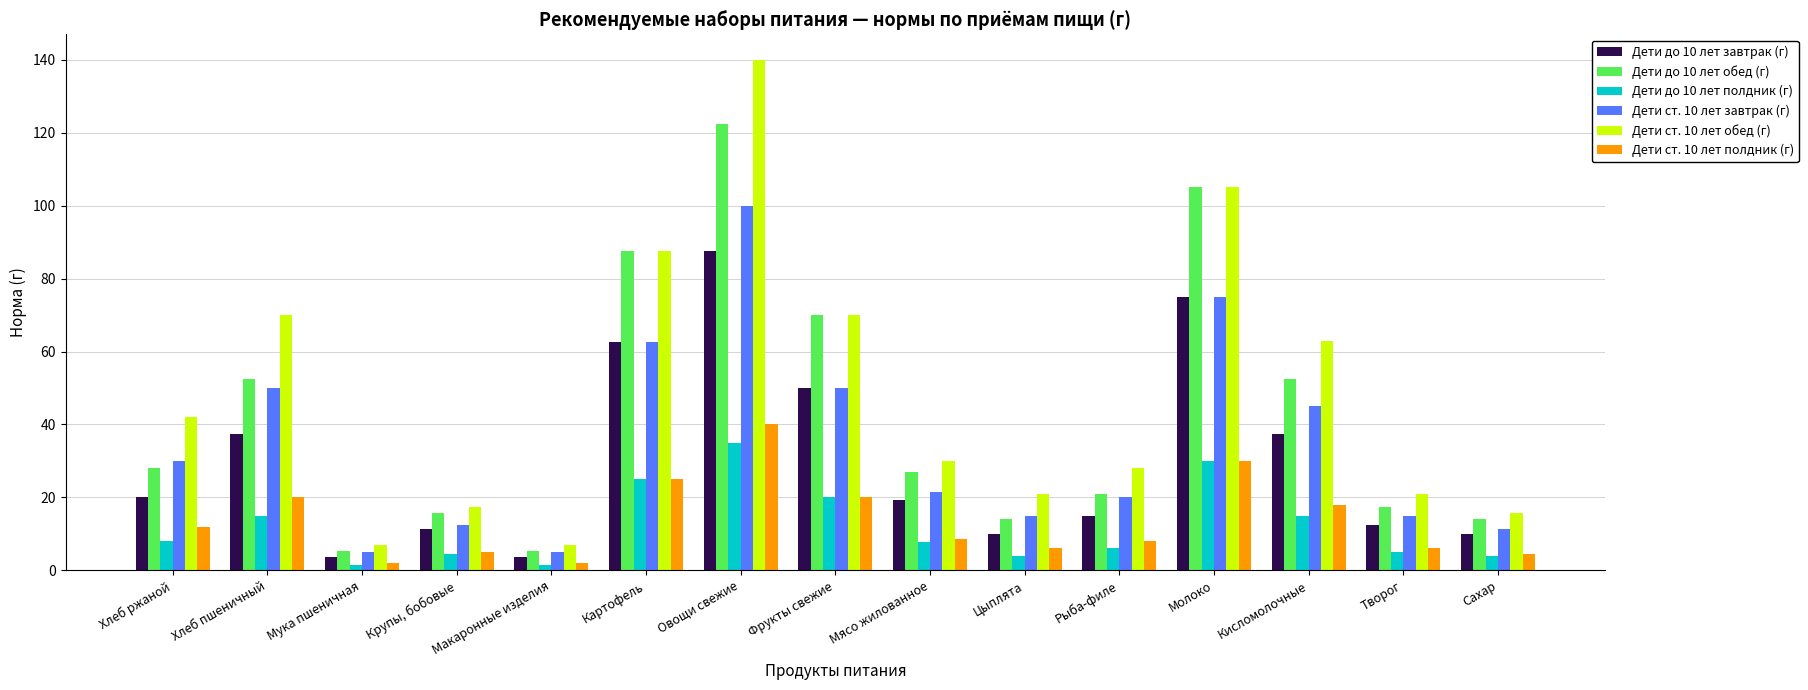

What is the difference between the highest and lowest values at Фрукты свежие?

50.0